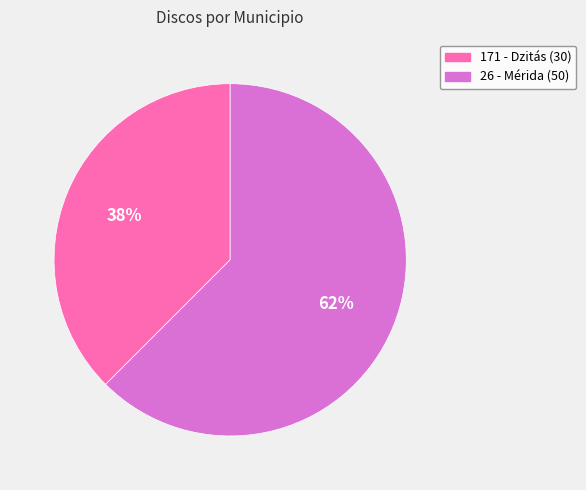

How many segments does this pie chart have?

2